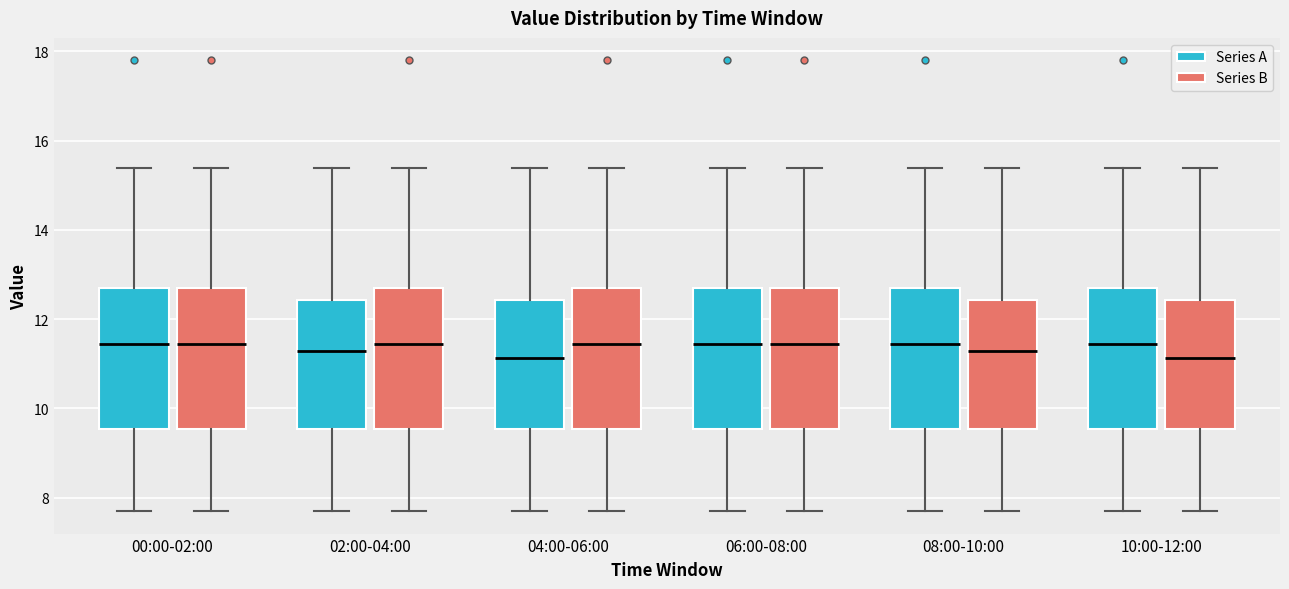

Reading left to right, transcribe this box plot: for each box, give where its median line is, the range the box spans, and where its two whiskers end, as read against the y-axis. The values are not printed on the chart, so give them approximately, as read against the axis.

00:00-02:00 (Series A): median 11.4, box 9.6 to 12.6, whiskers 7.8 to 15.4
00:00-02:00 (Series B): median 11.4, box 9.6 to 12.6, whiskers 7.8 to 15.4
02:00-04:00 (Series A): median 11.2, box 9.6 to 12.4, whiskers 7.8 to 15.4
02:00-04:00 (Series B): median 11.4, box 9.6 to 12.6, whiskers 7.8 to 15.4
04:00-06:00 (Series A): median 11.2, box 9.6 to 12.4, whiskers 7.8 to 15.4
04:00-06:00 (Series B): median 11.4, box 9.6 to 12.6, whiskers 7.8 to 15.4
06:00-08:00 (Series A): median 11.4, box 9.6 to 12.6, whiskers 7.8 to 15.4
06:00-08:00 (Series B): median 11.4, box 9.6 to 12.6, whiskers 7.8 to 15.4
08:00-10:00 (Series A): median 11.4, box 9.6 to 12.6, whiskers 7.8 to 15.4
08:00-10:00 (Series B): median 11.2, box 9.6 to 12.4, whiskers 7.8 to 15.4
10:00-12:00 (Series A): median 11.4, box 9.6 to 12.6, whiskers 7.8 to 15.4
10:00-12:00 (Series B): median 11.2, box 9.6 to 12.4, whiskers 7.8 to 15.4